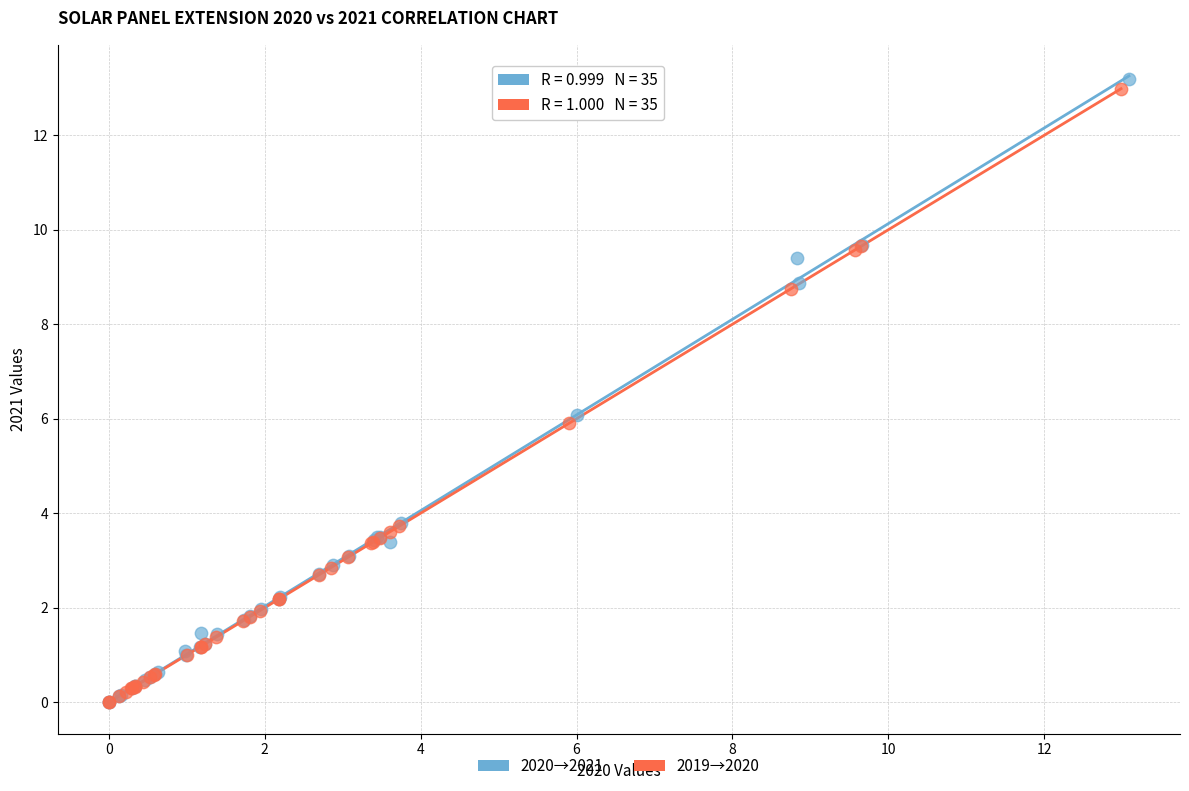

Which series reaches the maximum Y coordinate?

2020→2021